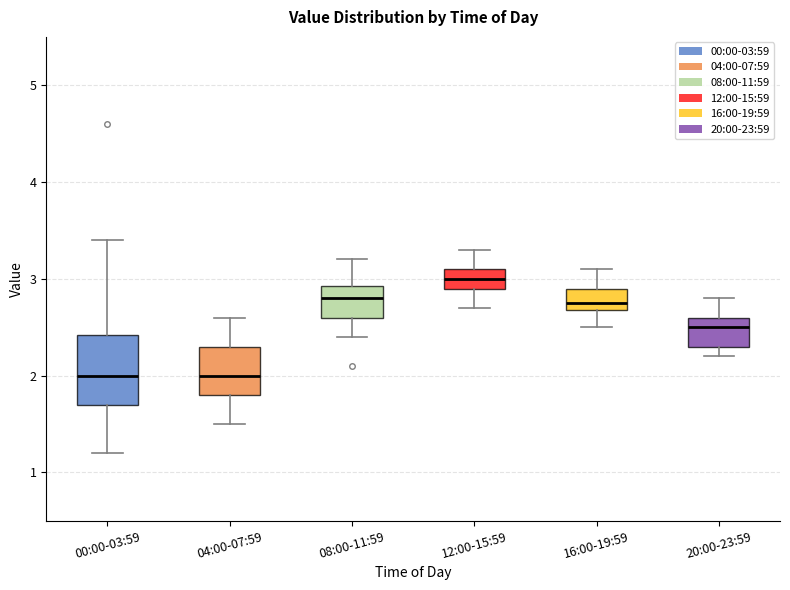

Which box is the tallest, from its lower edge to its upper edge?

00:00-03:59